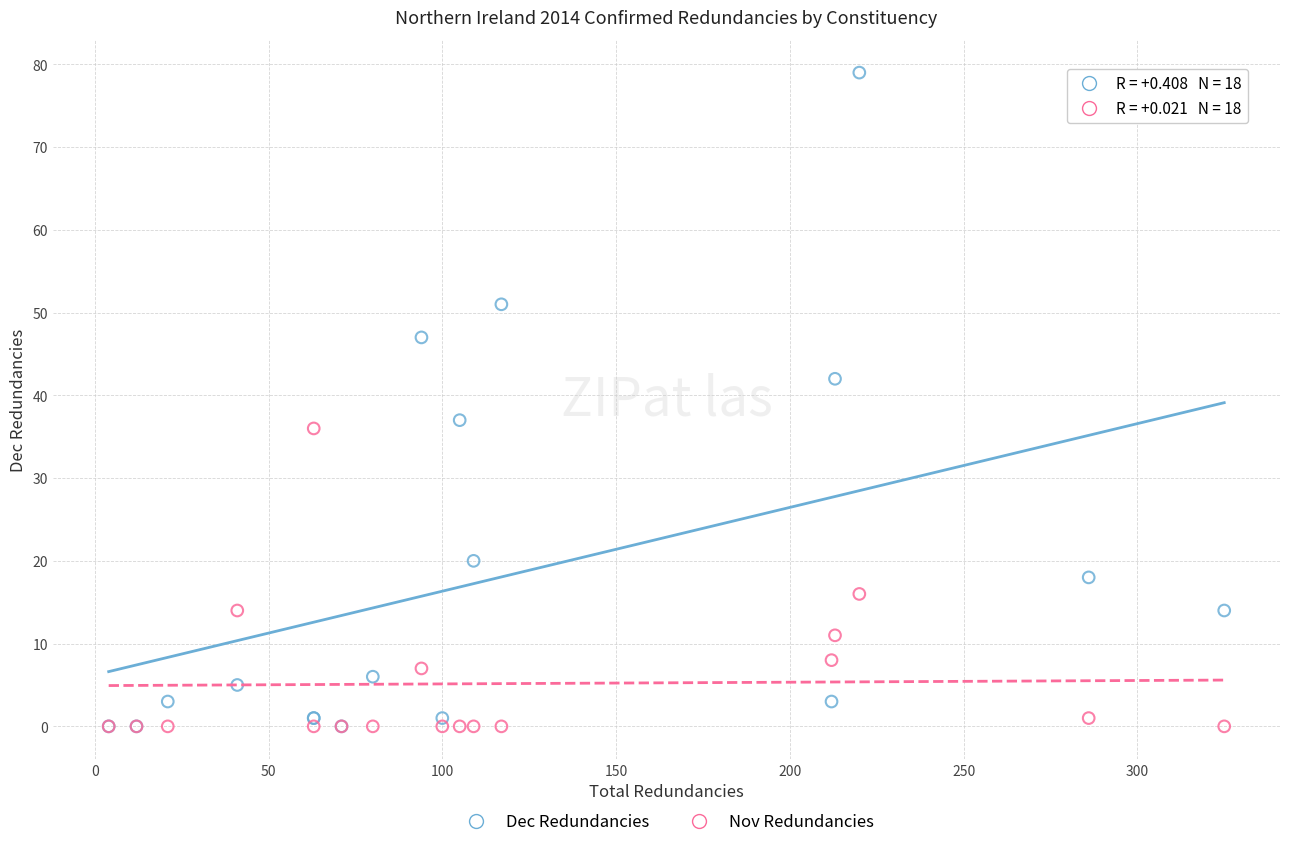

Which series contains the highest Y value?

Dec Redundancies